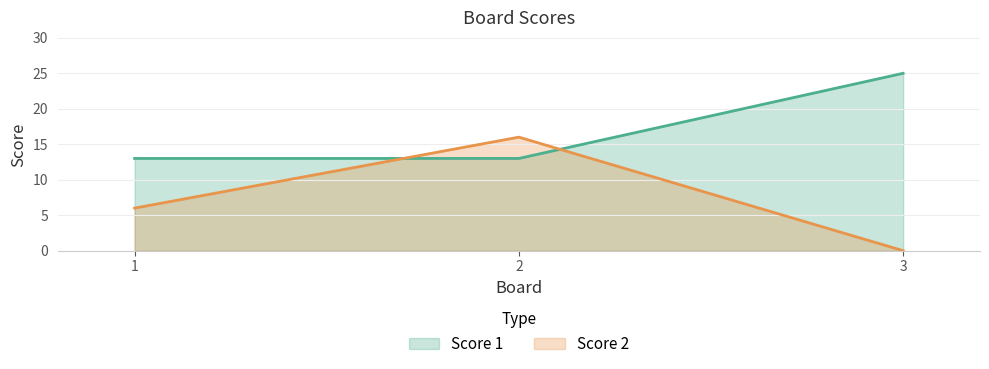

What is the difference between the second highest and minimum values in the Score 2 series?

6